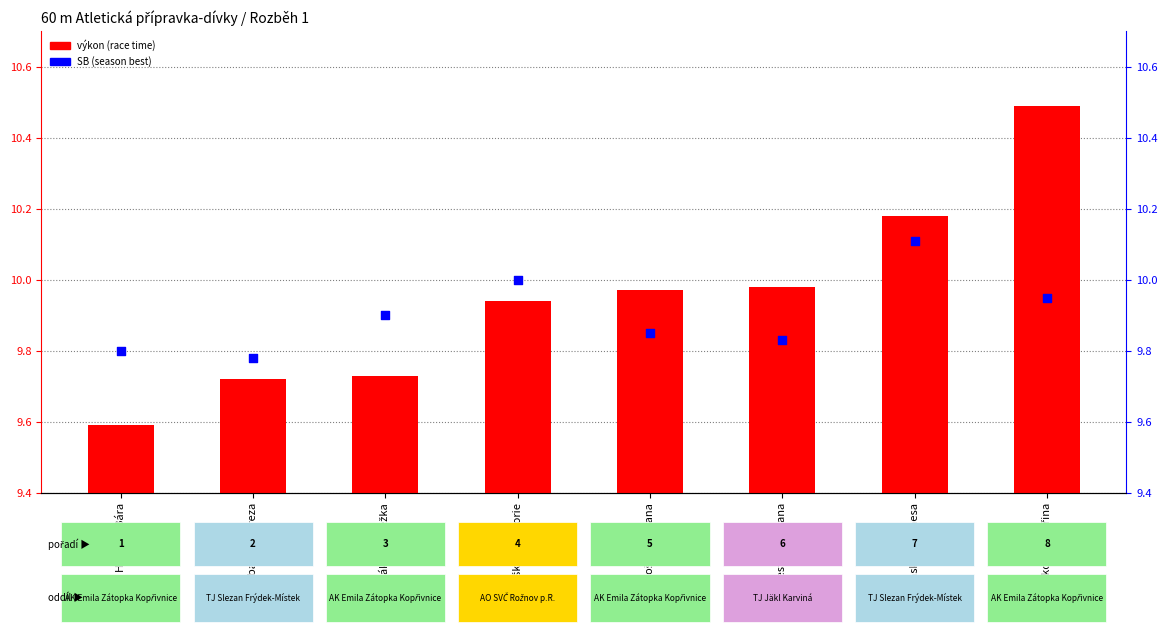

What is the total value across all series at Hrčková Bára?

19.4